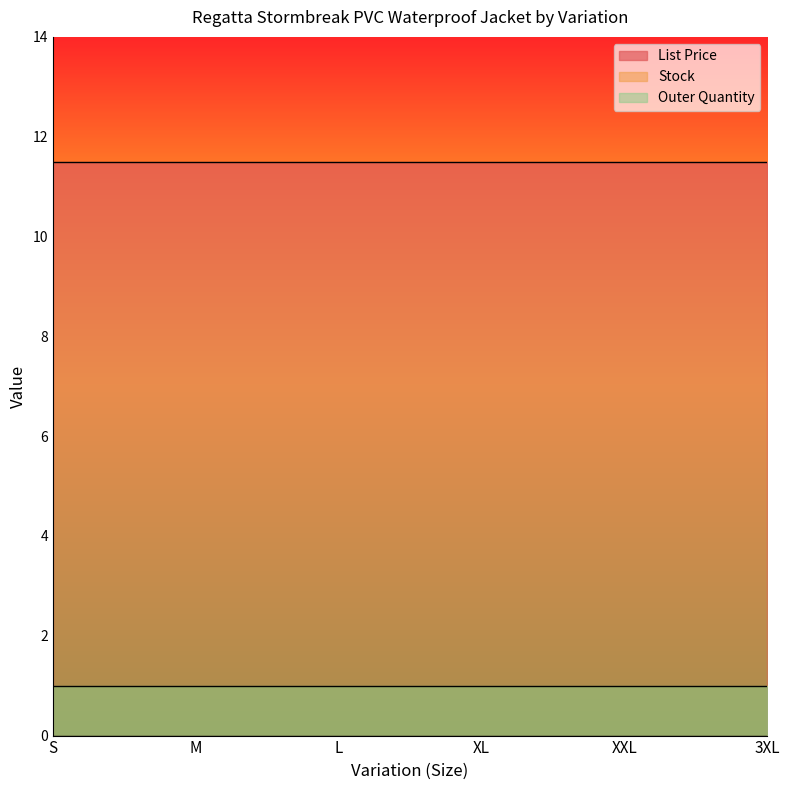

List the series in order of their peak value, lowest first.

Stock, Outer Quantity, List Price